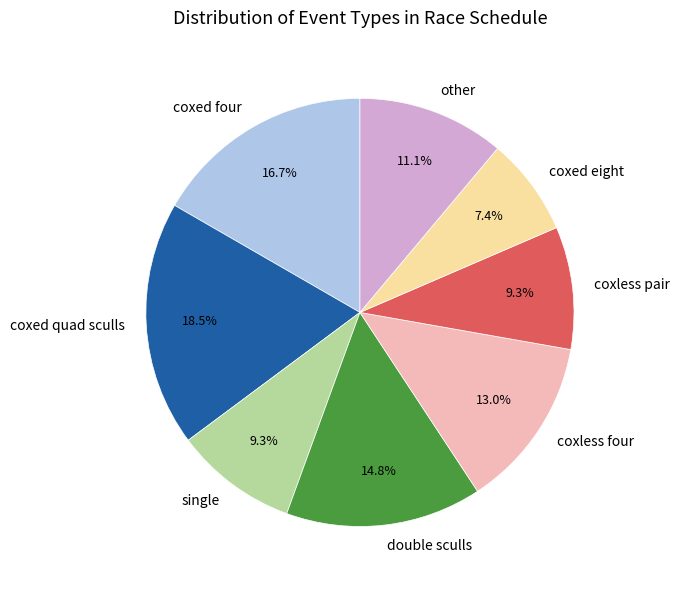

How many segments does this pie chart have?

8